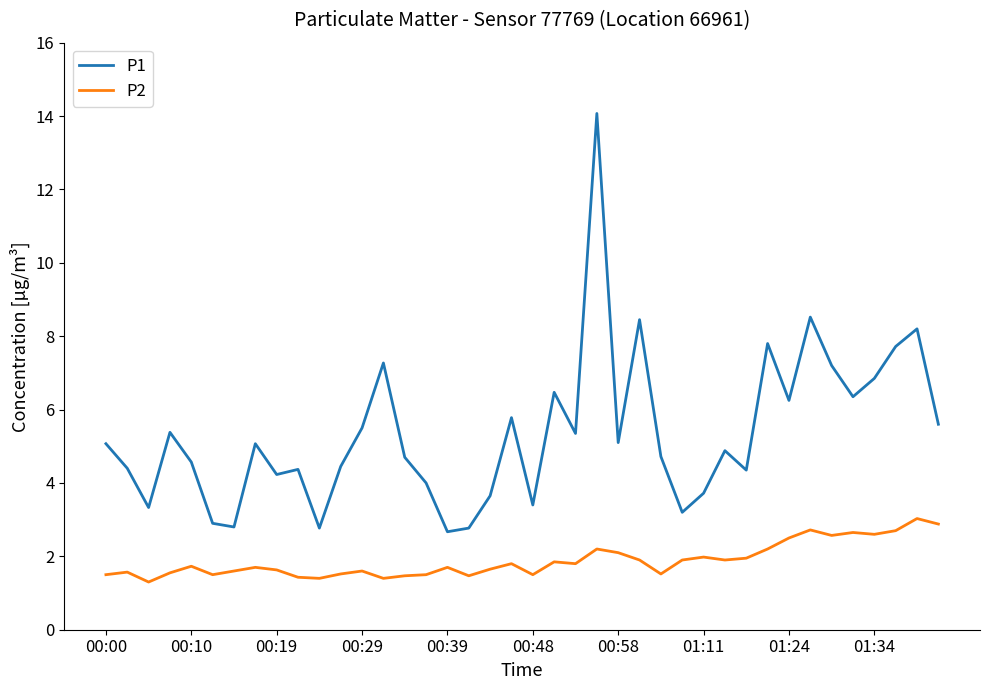

Which series has the largest total across all categories?

P1